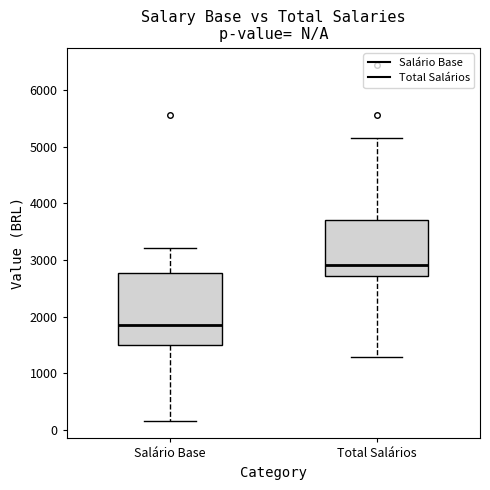

Reading left to right, read every box against the y-axis: the position of its median line, the range the box covers, and the ends of its whiskers. The values are not printed on the chart, so give them approximately, as read against the axis.

Salário Base: median 1800, box 1500 to 2800, whiskers 200 to 3200
Total Salários: median 2900, box 2700 to 3700, whiskers 1300 to 5100